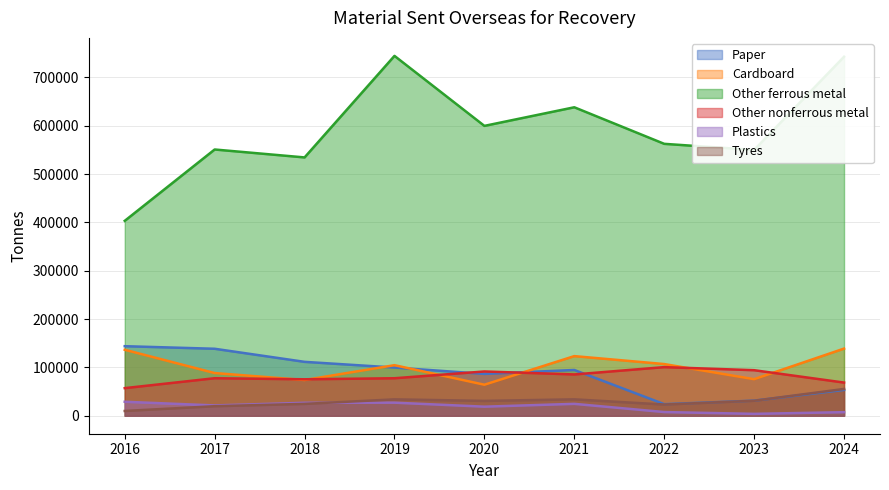

What is the sum of the Plastics values at 2018 and 2017?

48136